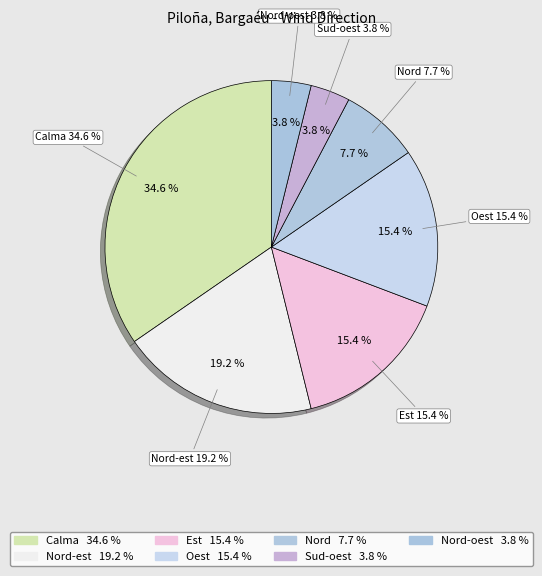

How many segments does this pie chart have?

7